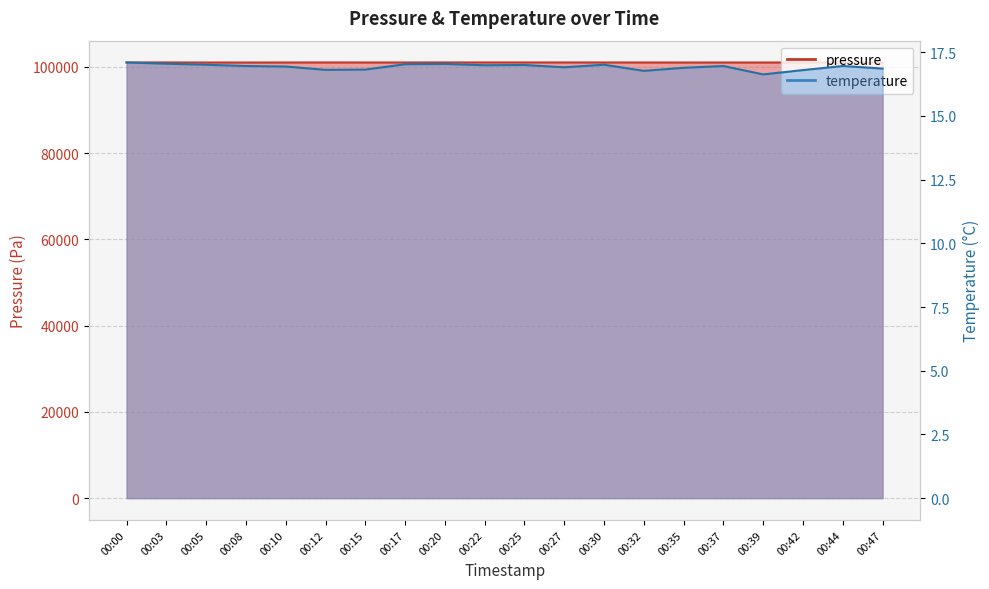

Which category has the highest value in the pressure series?

00:27